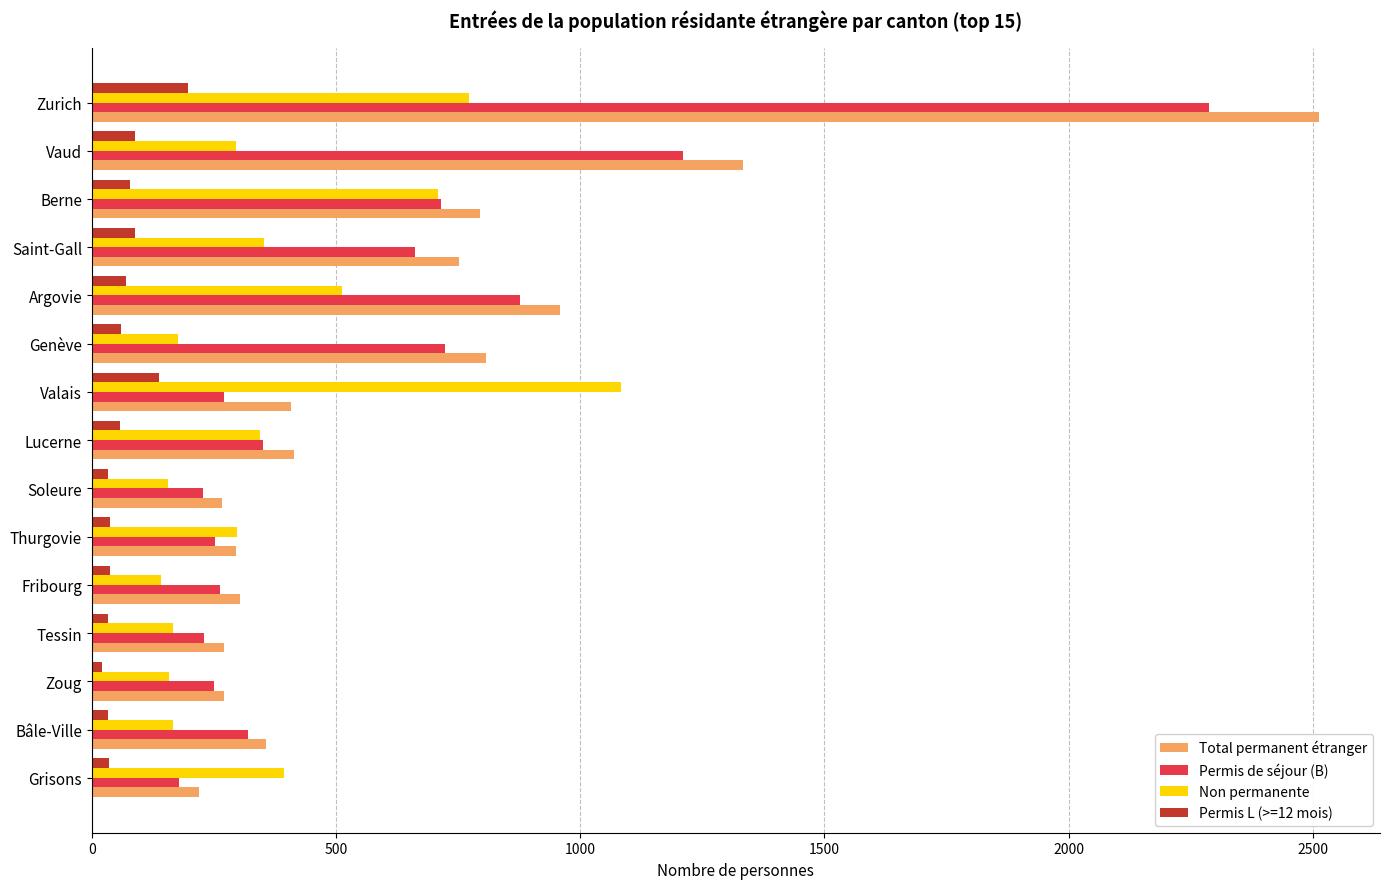

What is the greatest value displayed?

2512